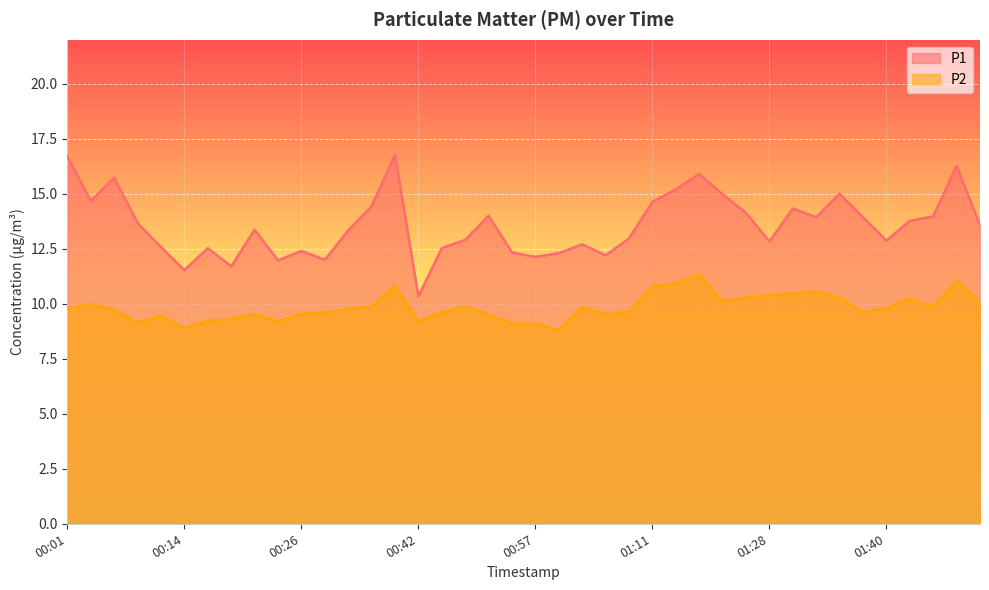

Reading right to left, what are all the values shown in this chart?

P1: 13.6	16.3	14.0	13.8	12.9	13.9	15.0	13.9	14.3	12.8	14.1	15.0	15.9	15.2	14.6	13.0	12.2	12.7	12.3	12.1	12.3	14.0	12.9	12.5	10.3	16.8	14.4	13.3	12.0	12.4	12.0	13.4	11.7	12.5	11.5	12.6	13.7	15.7	14.7	16.7
P2: 10.1	11.0	9.9	10.2	9.8	9.6	10.3	10.6	10.5	10.4	10.3	10.1	11.3	10.9	10.8	9.6	9.5	9.9	8.8	9.1	9.1	9.5	9.9	9.6	9.2	10.8	9.9	9.8	9.6	9.5	9.2	9.5	9.3	9.2	8.9	9.5	9.1	9.7	10.0	9.8